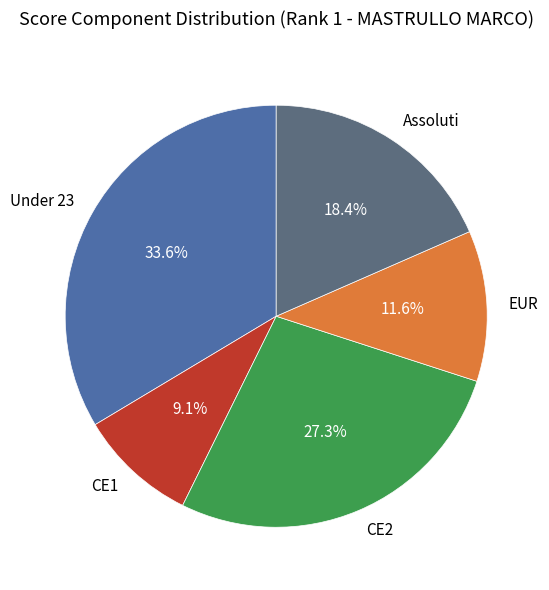

Is it true that EUR is 1% of the pie?

False